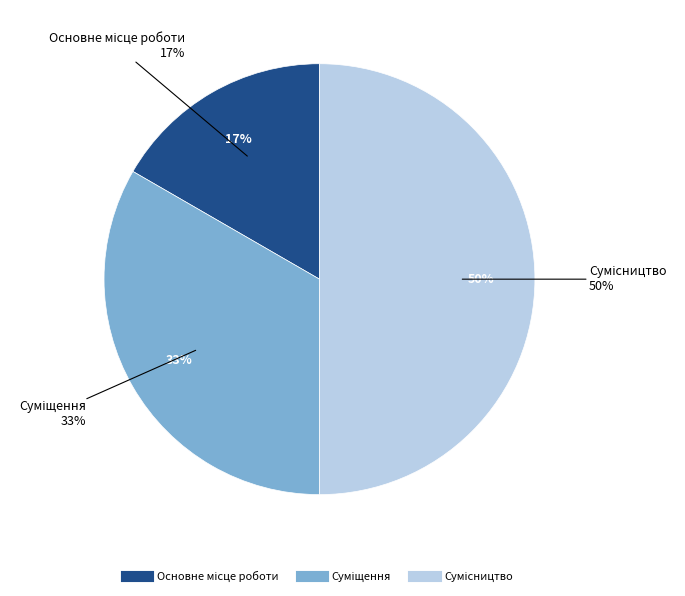

Count the number of slices in the pie.

3